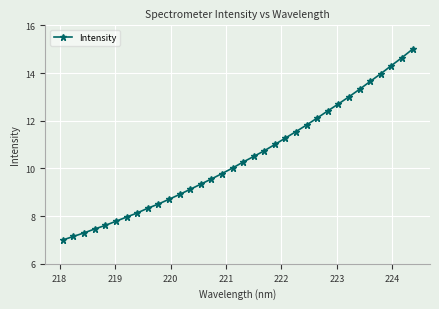

What is the difference between the maximum and minimum values?

8.0